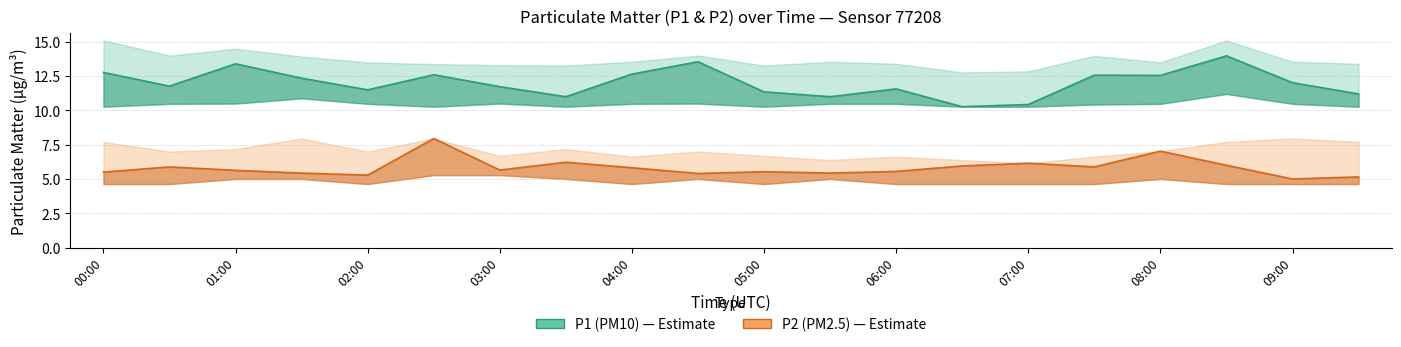

True or false: P1_upper and P1 intersect in this chart.

False